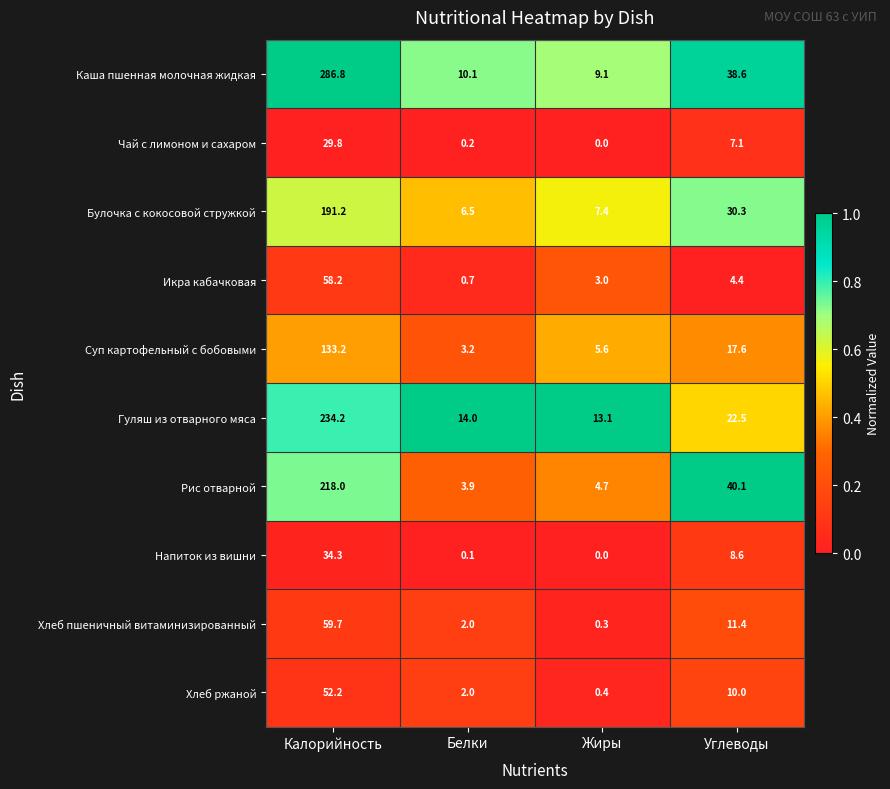

Which label corresponds to the largest value in the chart?

Калорийность